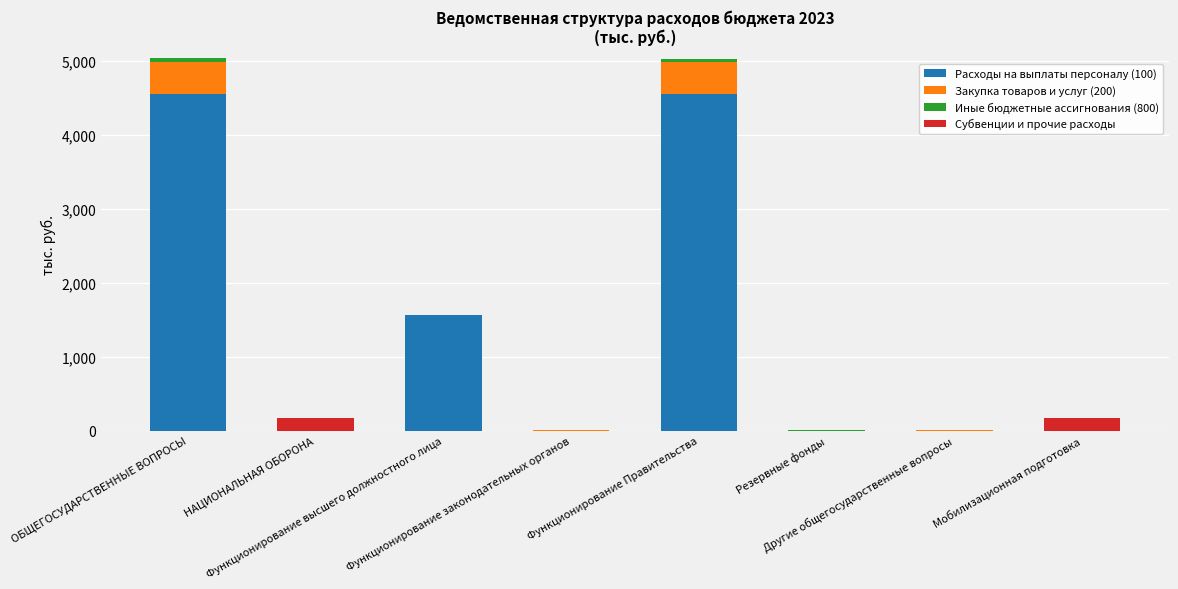

What is the sum of all Расходы на выплаты персоналу (100) values?

10644.4